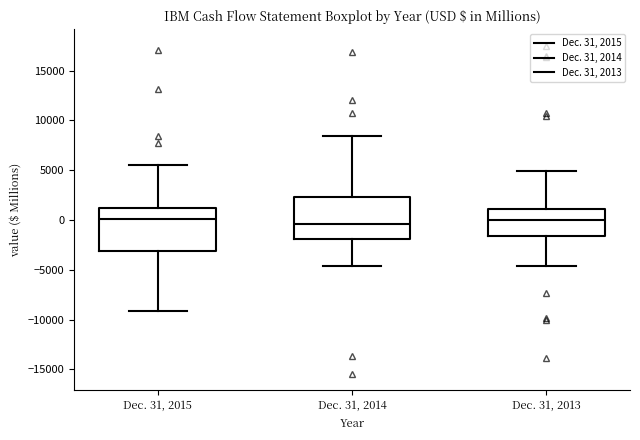

Reading left to right, transcribe this box plot: for each box, give where its median line is, the range the box spans, and where its two whiskers end, as read against the y-axis. The values are not printed on the chart, so give them approximately, as read against the axis.

Dec. 31, 2015: median 0, box -3000 to 1000, whiskers -9000 to 5500
Dec. 31, 2014: median -500, box -2000 to 2500, whiskers -4500 to 8500
Dec. 31, 2013: median 0, box -1500 to 1000, whiskers -4500 to 5000